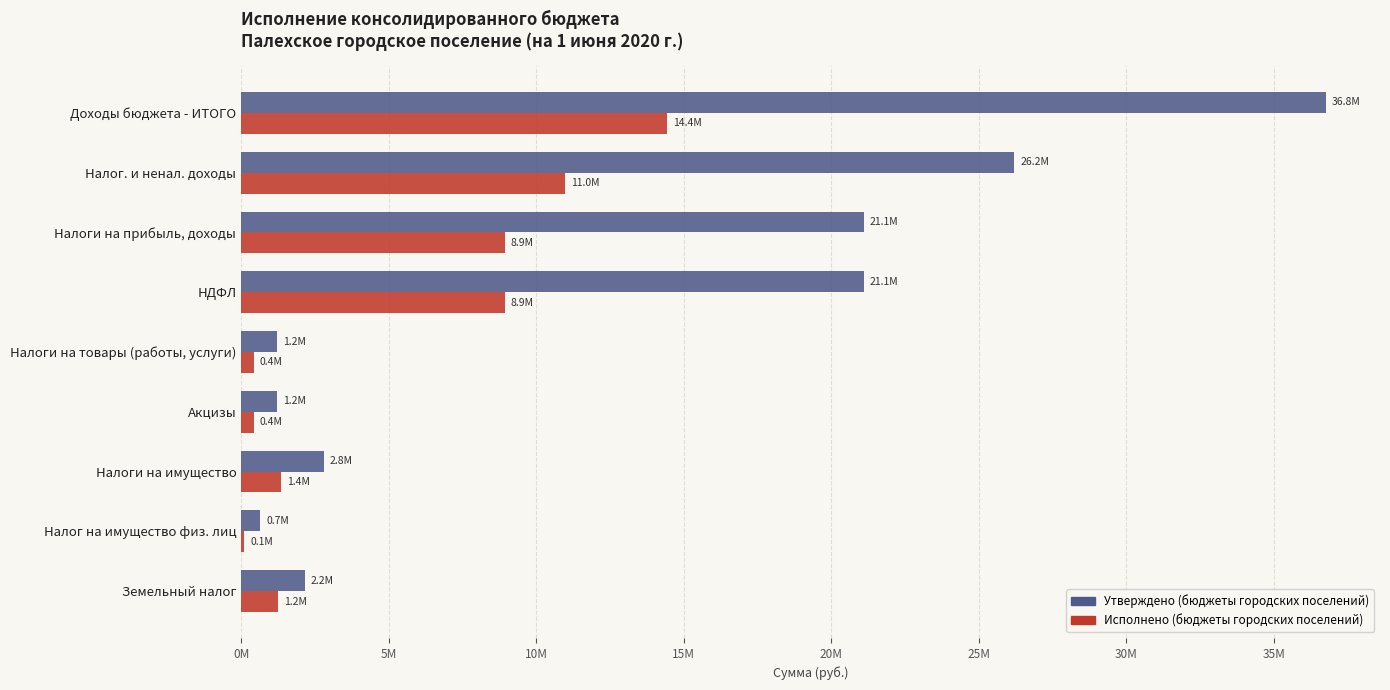

At how many categories does at least one series exceed 22125808?

2